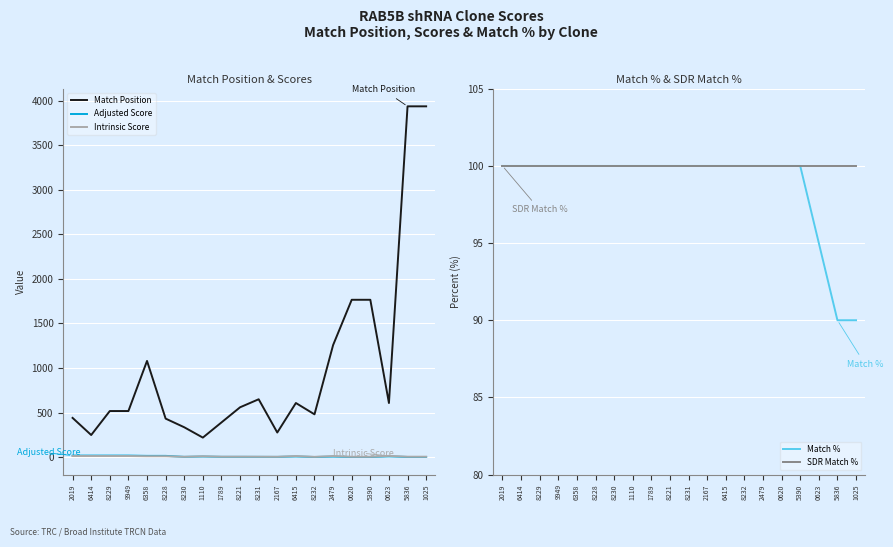

At which category does the chart reach its minimum across all series?

8232